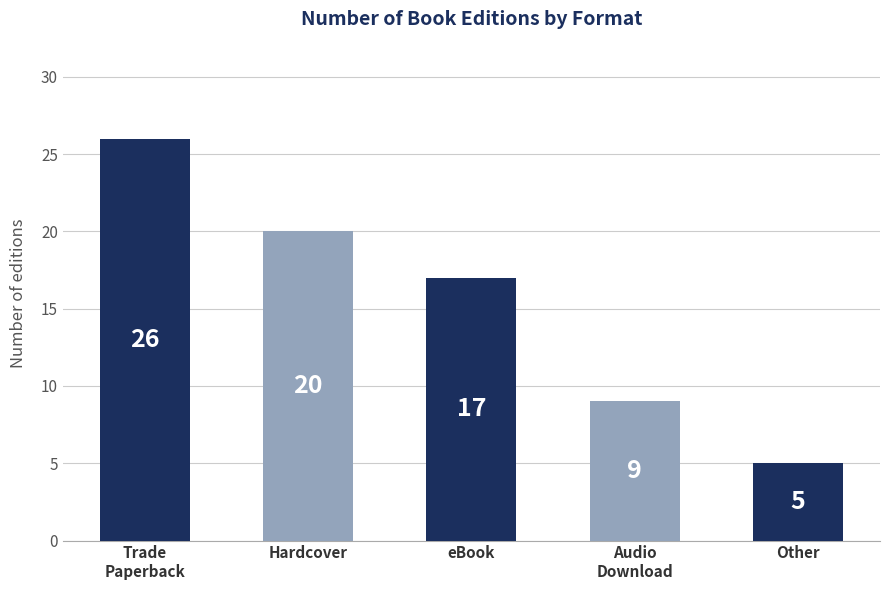

What is the label of the 2nd bar from the right?

Audio
Download